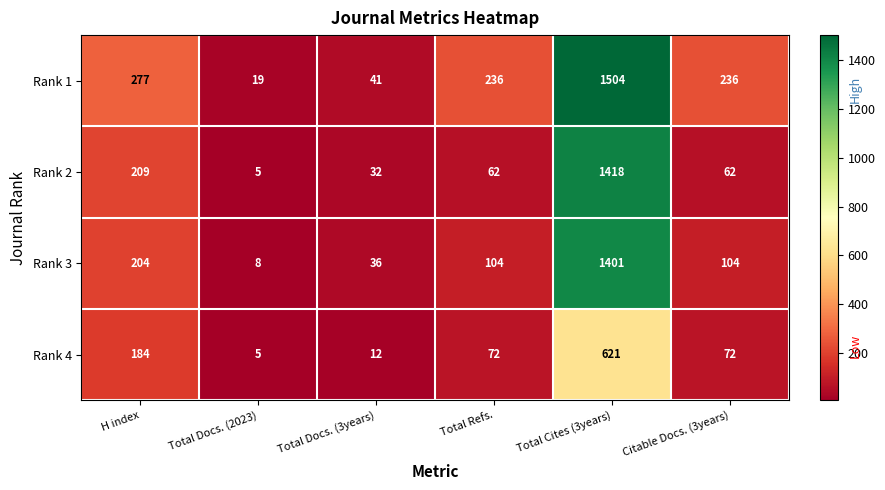

What is the highest value of the Rank 3 series?

1401